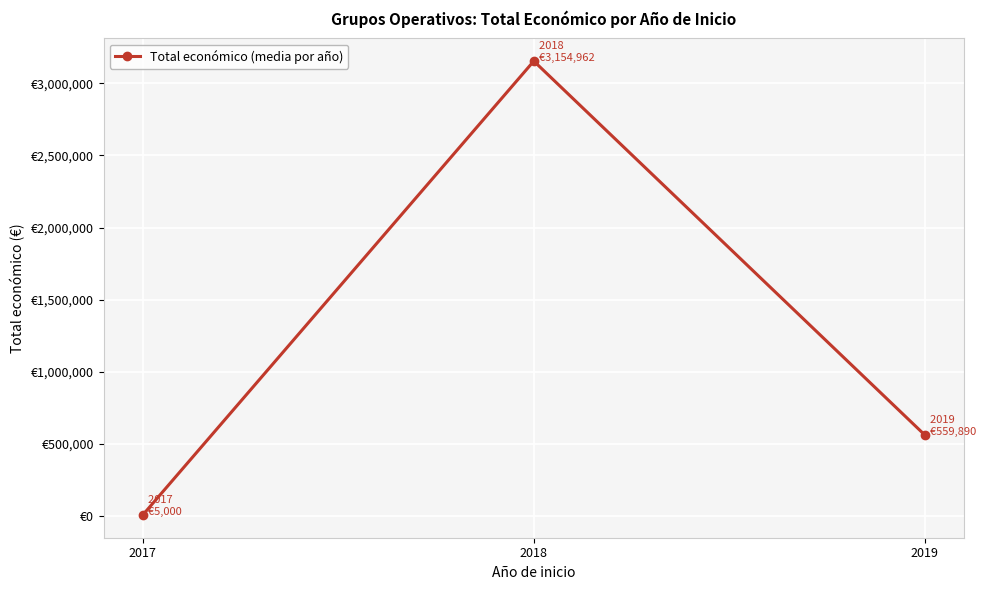

Reading left to right, transcribe all the data shown in this chart.

5000.0	3154962.3	559890.0